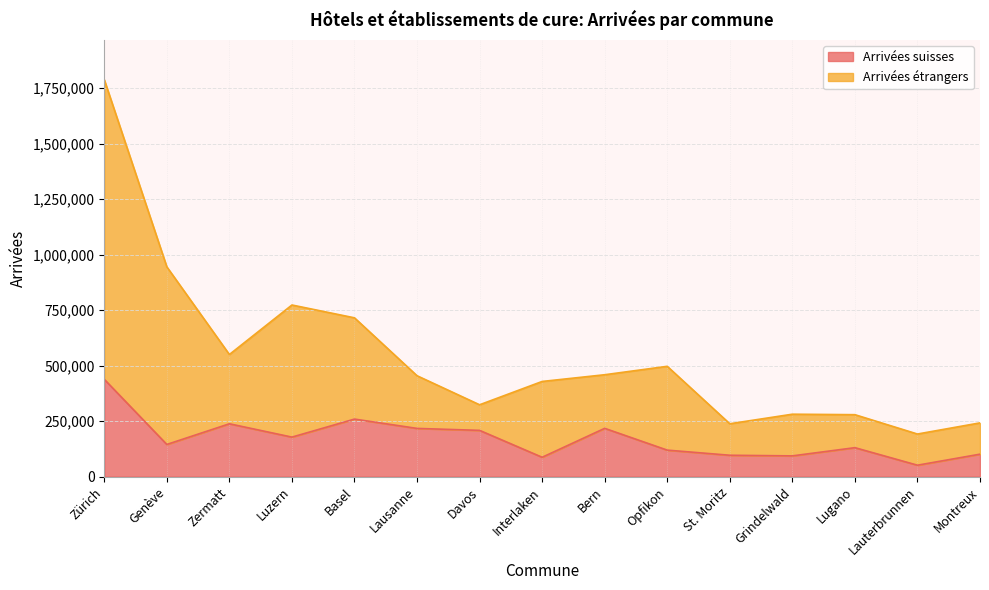

At which category does the chart reach its minimum across all series?

Lauterbrunnen